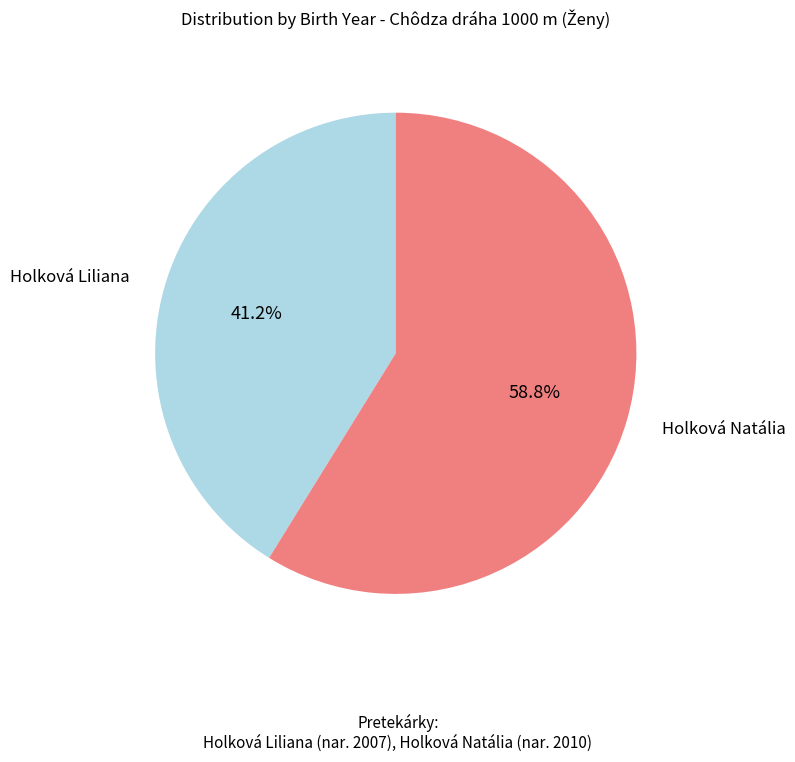

Is there a majority slice in this chart?

Yes